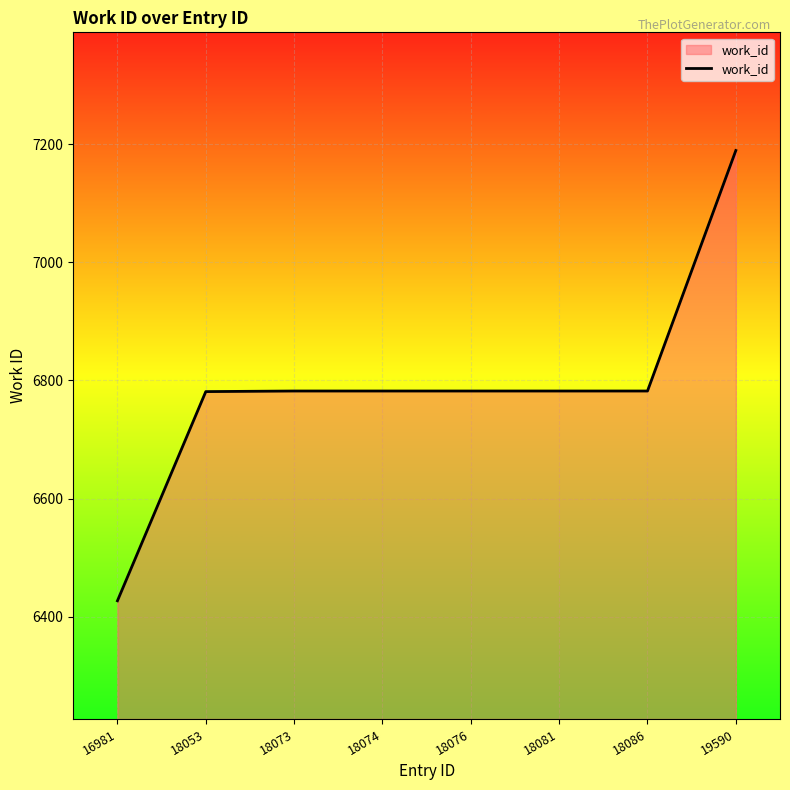

What is the ratio of the value at 18074 to the value at 18081?

1.0